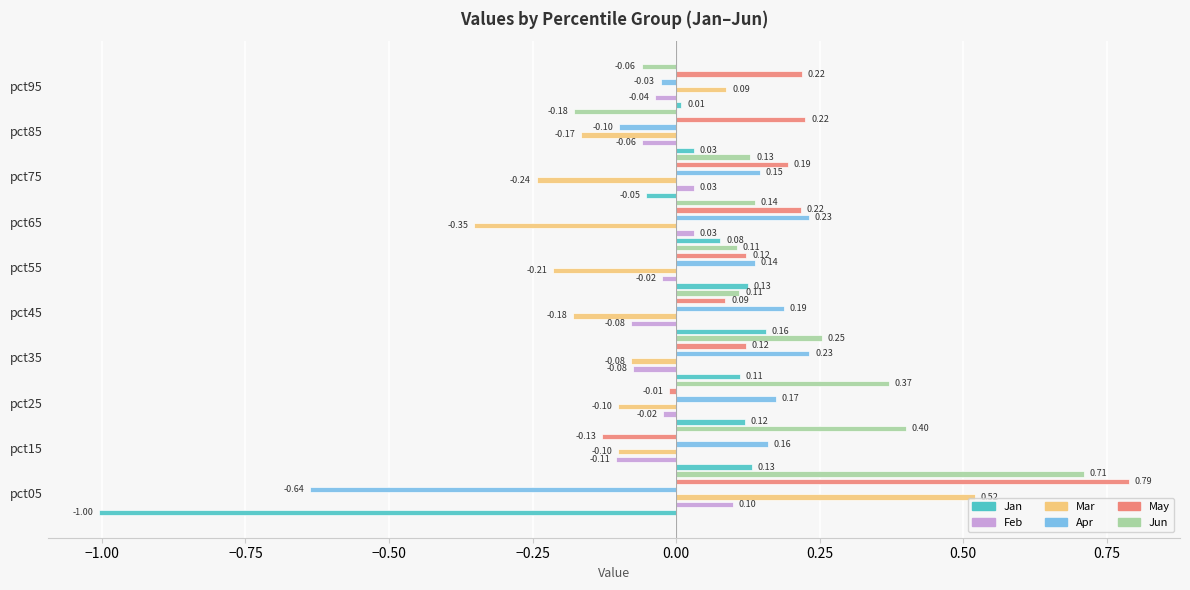

The value of Apr at pct45 is 0.0. True or false?

False